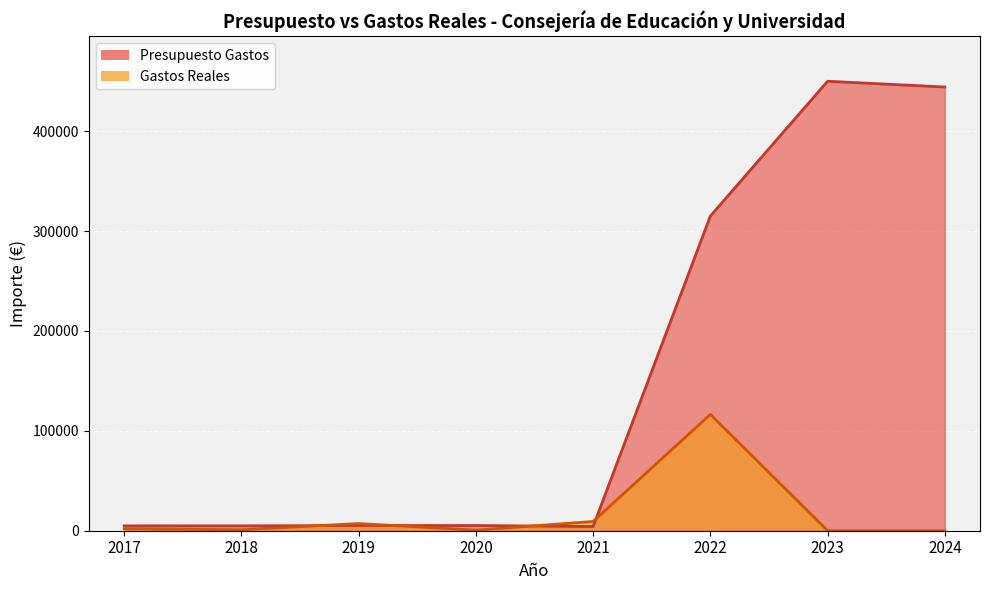

How many categories are shown in the chart?

8